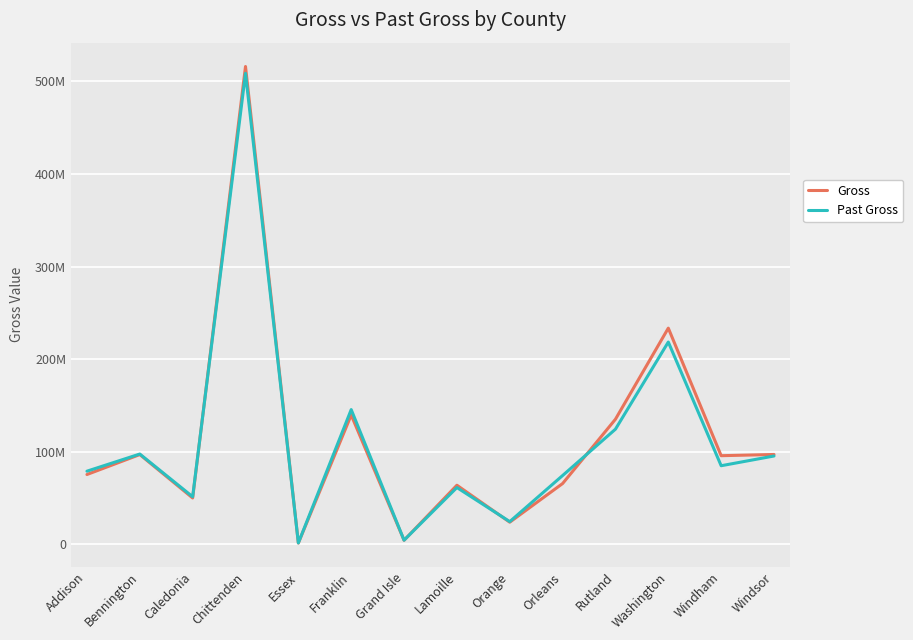

Is it true that Gross equals 96906396.5 at Bennington?

True